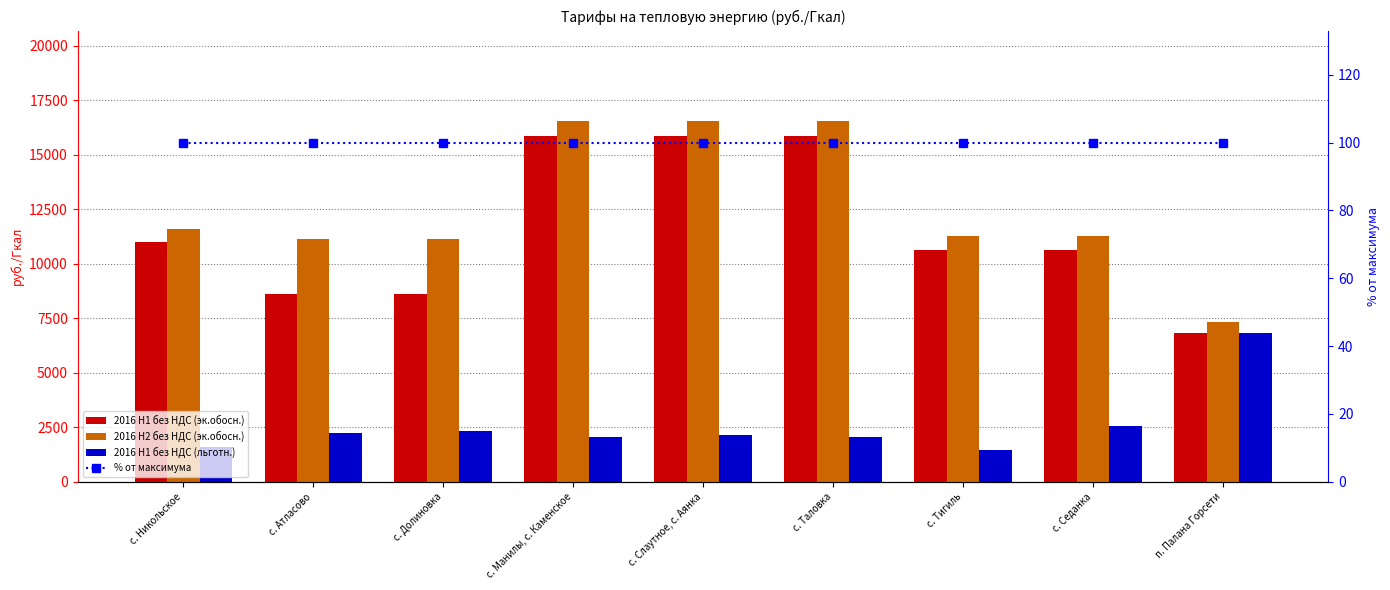

Reading left to right, extract all data points from this chart.

2016 H1 без НДС (эк.обосн.): 11014.0	8623.3	8623.3	15850.4	15850.4	15850.4	10647.3	10647.3	6823.8
2016 H2 без НДС (эк.обосн.): 11573.6	11121.5	11121.5	16549.6	16549.6	16549.6	11283.4	11283.4	7309.6
2016 H1 без НДС (льготн.): 1580.5	2224.6	2313.6	2052.5	2149.2	2052.5	1440.7	2539.0	6823.8
% от максимума: 100.0	100.0	100.0	100.0	100.0	100.0	100.0	100.0	100.0